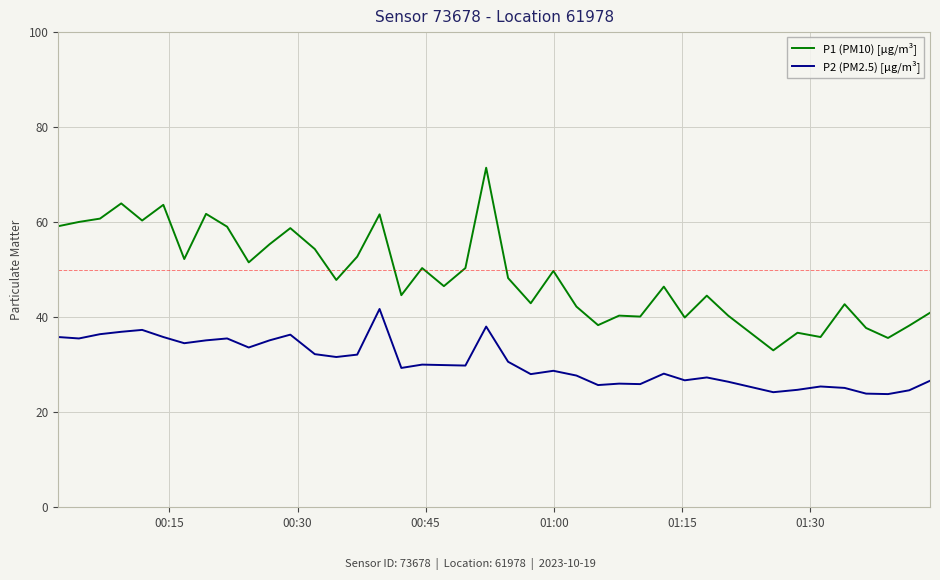

What is the difference between the second highest and minimum values in the P1 (PM10) [µg/m³] series?

30.9